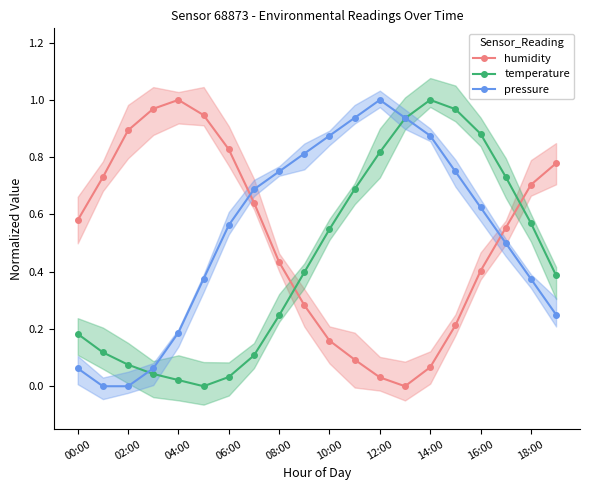

Which series ends up on top after the final intersection of pressure and humidity?

humidity